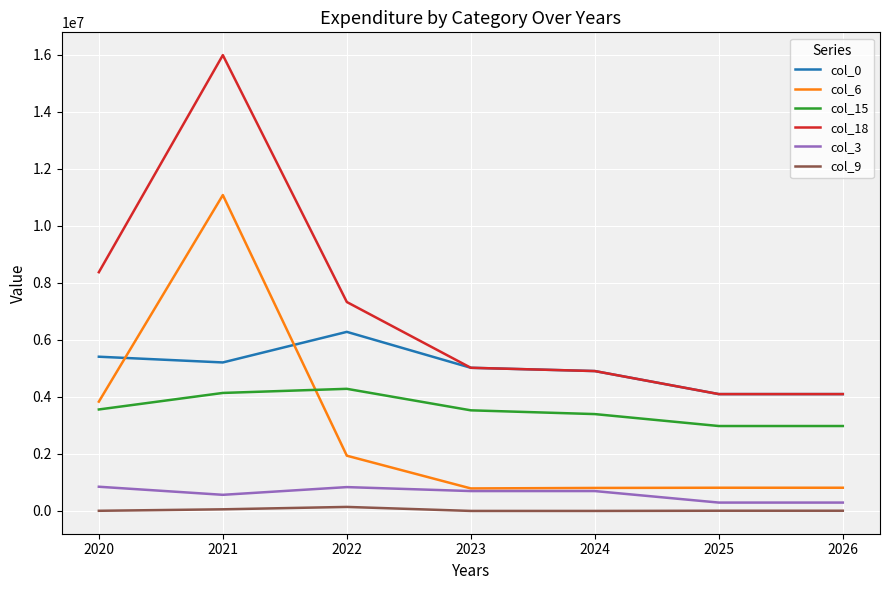

Which series has the largest range (max minus min)?

col_18